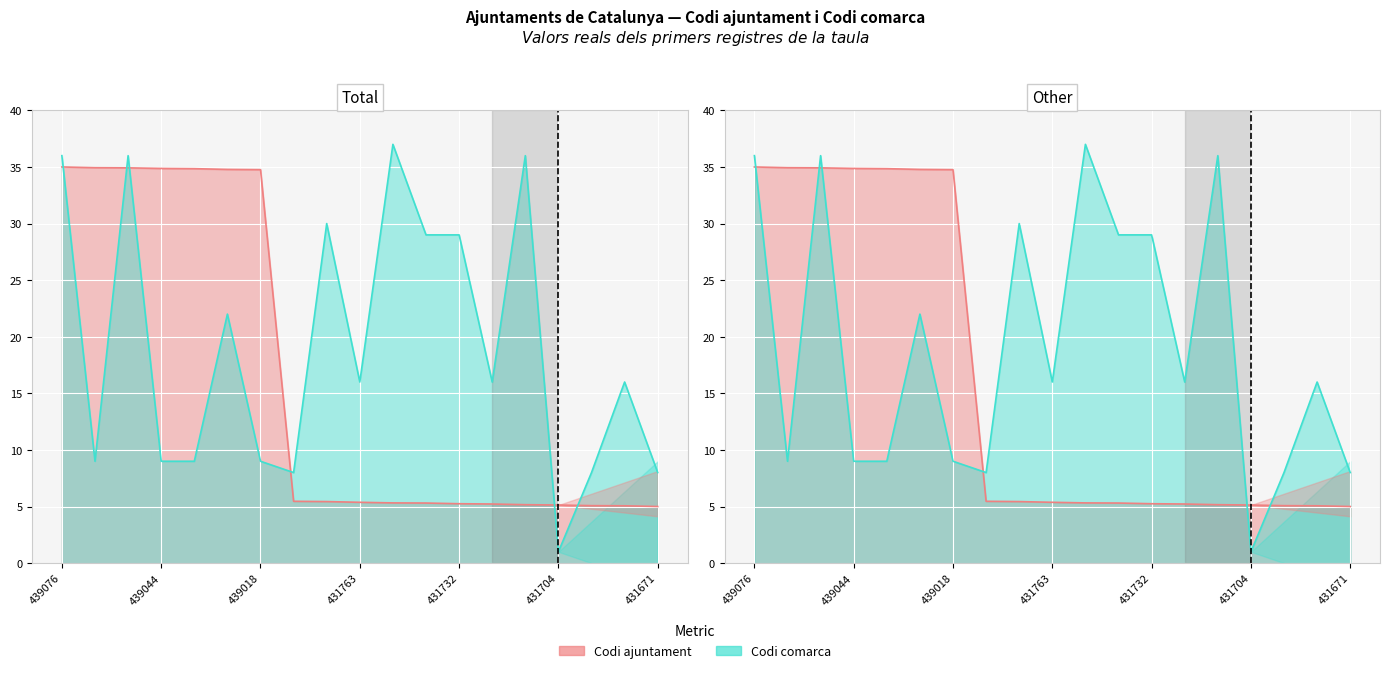

Rank the categories by Codi comarca value from highest to lowest.

431750, 439076, 439057, 431711, 431779, 431747, 431732, 439023, 431763, 431726, 431687, 439060, 439044, 439039, 439018, 431785, 431690, 431671, 431704